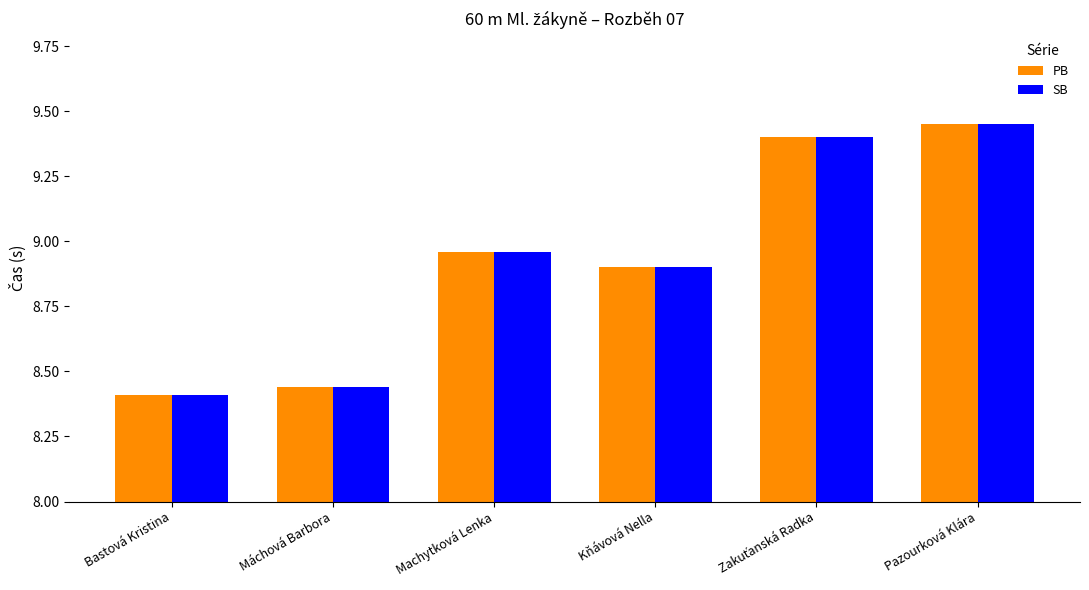

Does the chart contain any negative values?

No